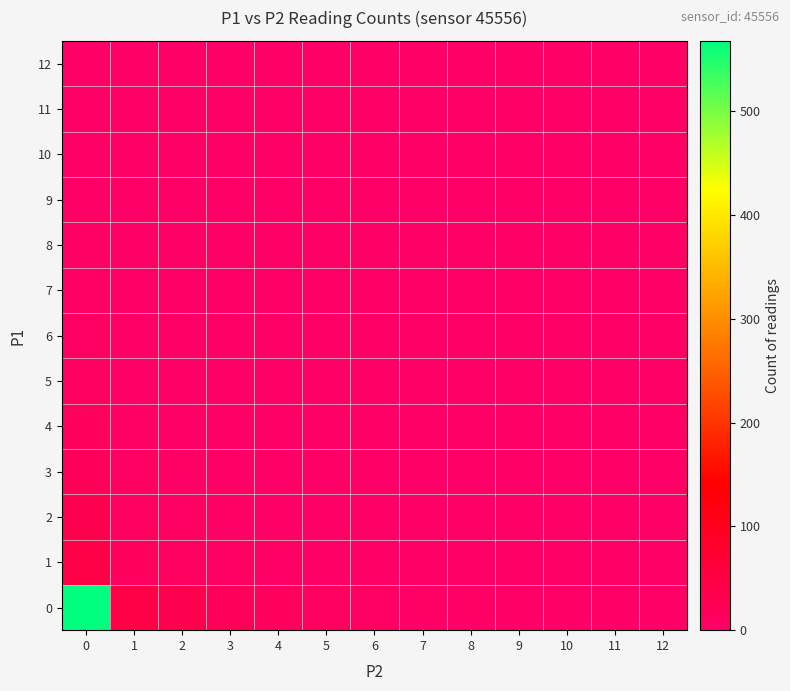

How many series are shown in this chart?

13